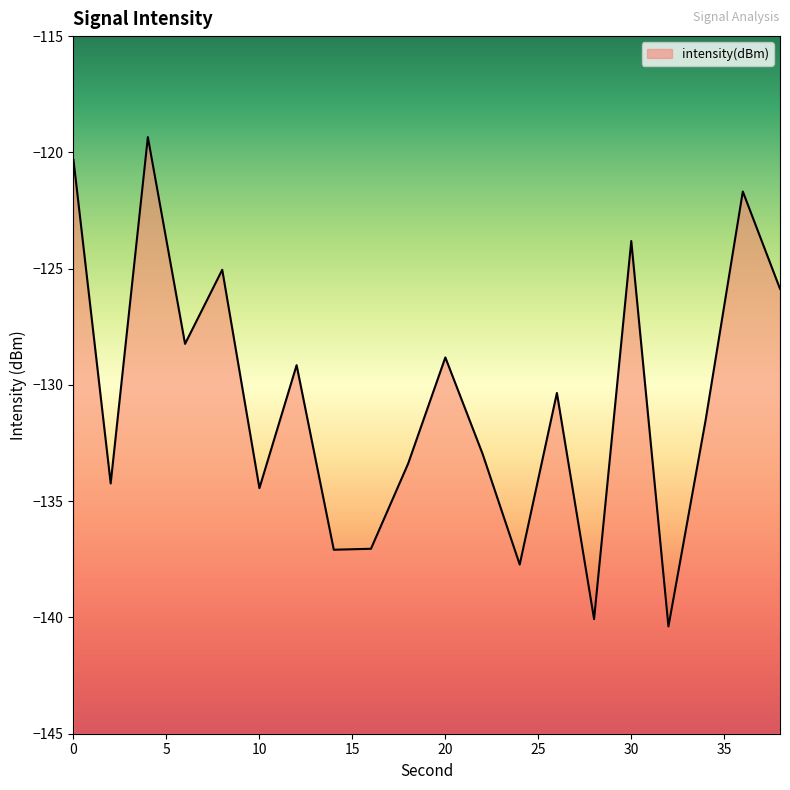

True or false: the data shows -128.2 at 6.

True